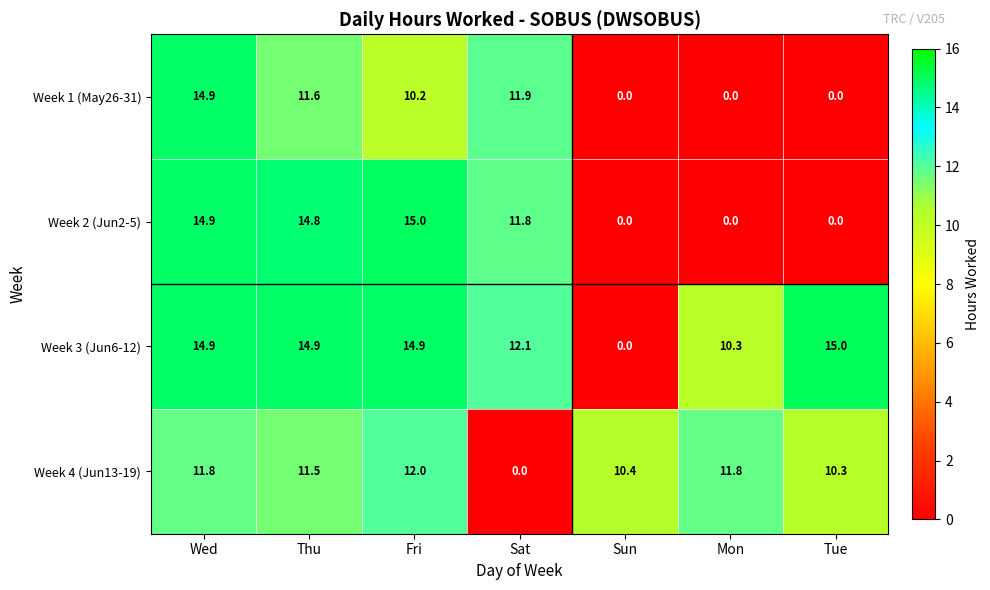

Is the value of Week 3 (Jun6-12) at Sun greater than the value of Week 4 (Jun13-19) at Wed?

No